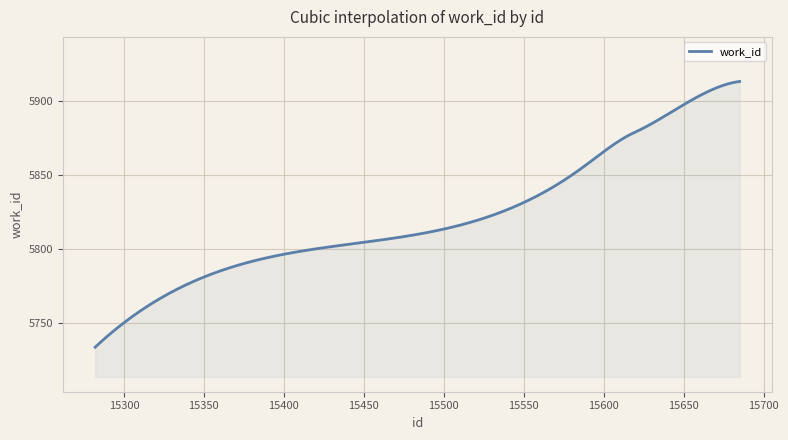

What is the maximum value shown in the chart?

5913.0